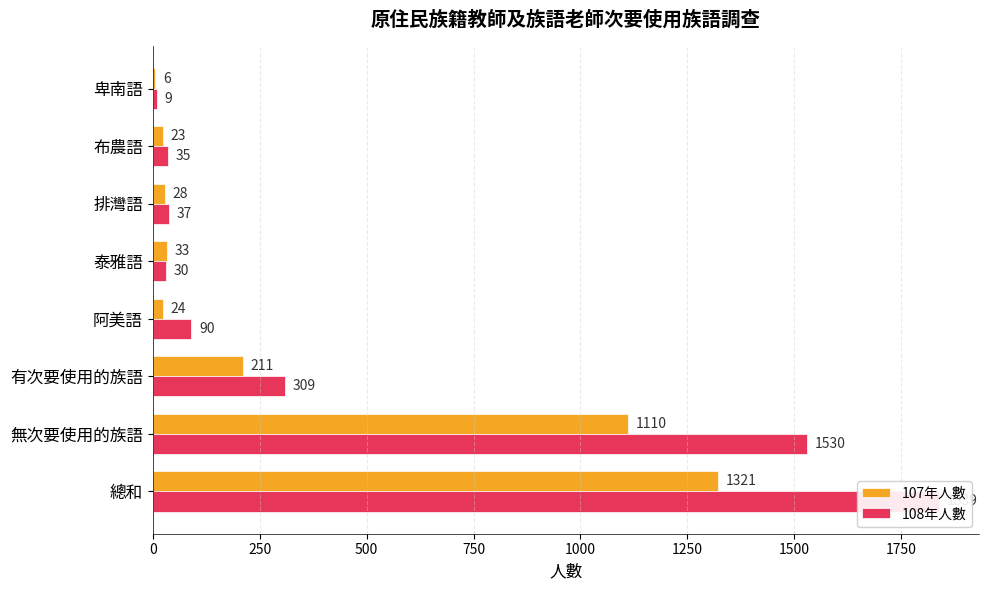

How many bars are there in each group?

2